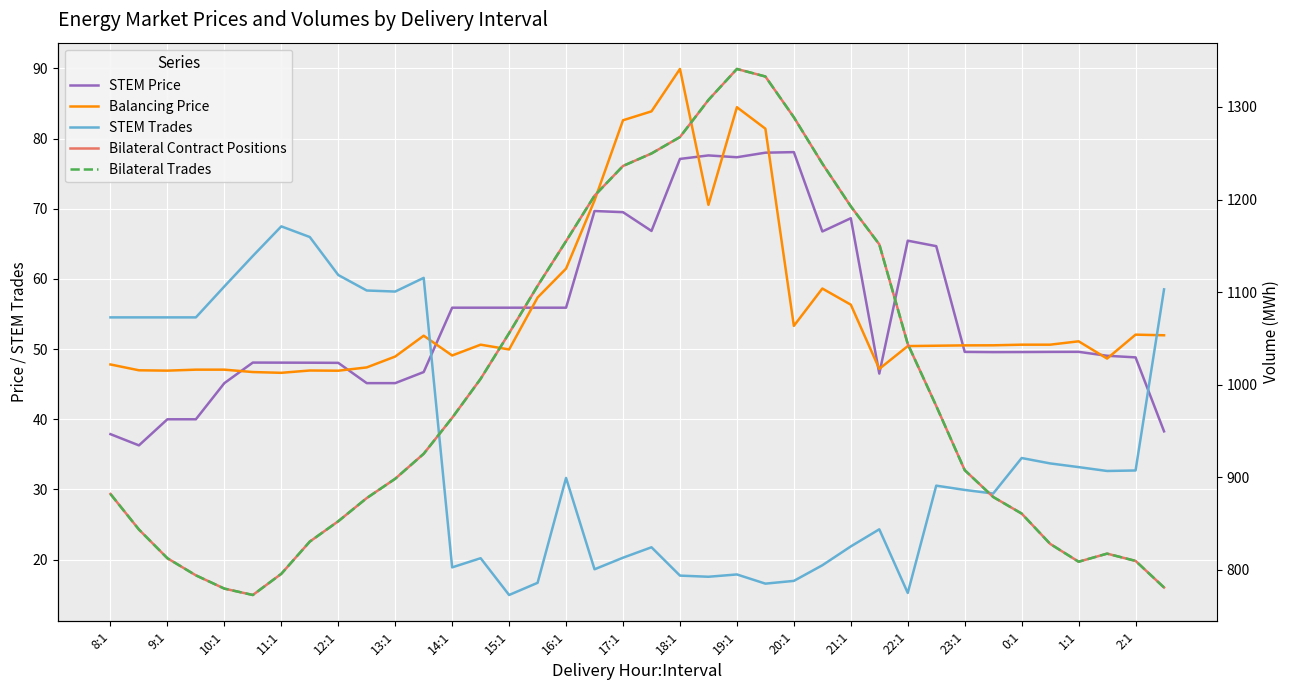

How many lines are shown in the chart?

5